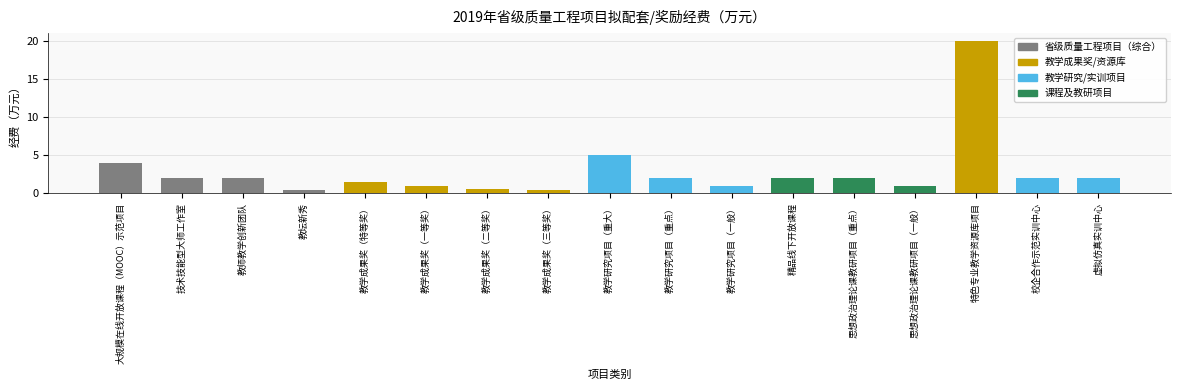

Which has a higher value, 教学成果奖（三等奖） or 教学研究项目（一般）?

教学研究项目（一般）